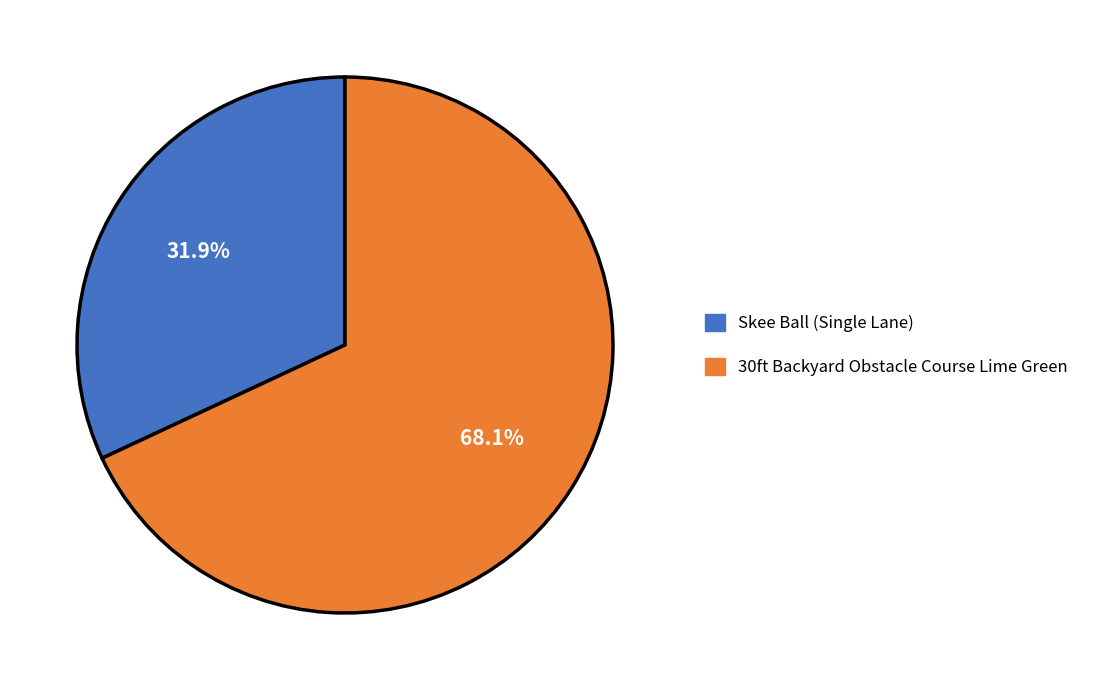

Is the sum of 30ft Backyard Obstacle Course Lime Green and Skee Ball (Single Lane) greater than half?

Yes